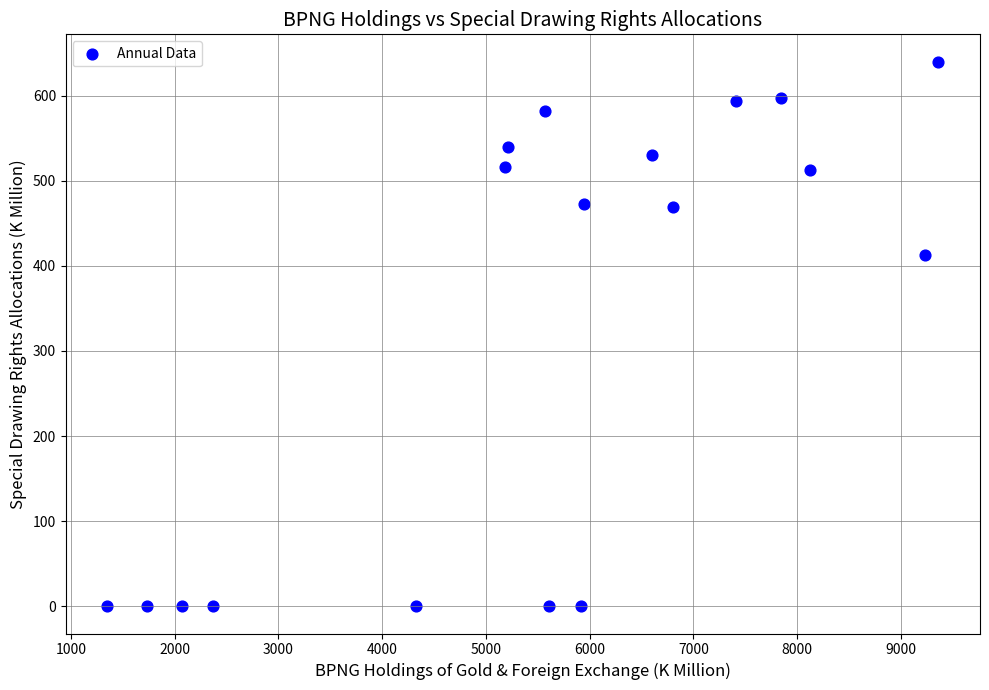

What is the range of Y values (max minus min)?

640.1